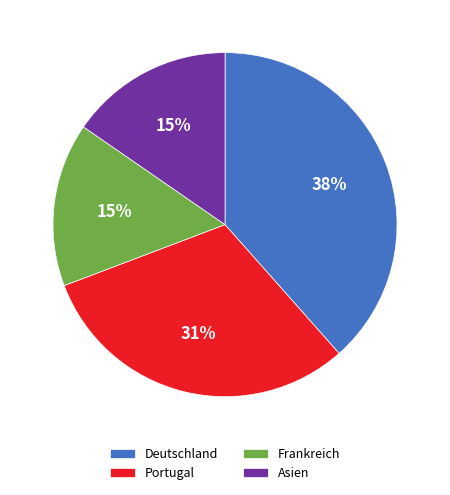

Is the sum of Portugal and Frankreich greater than half?

No